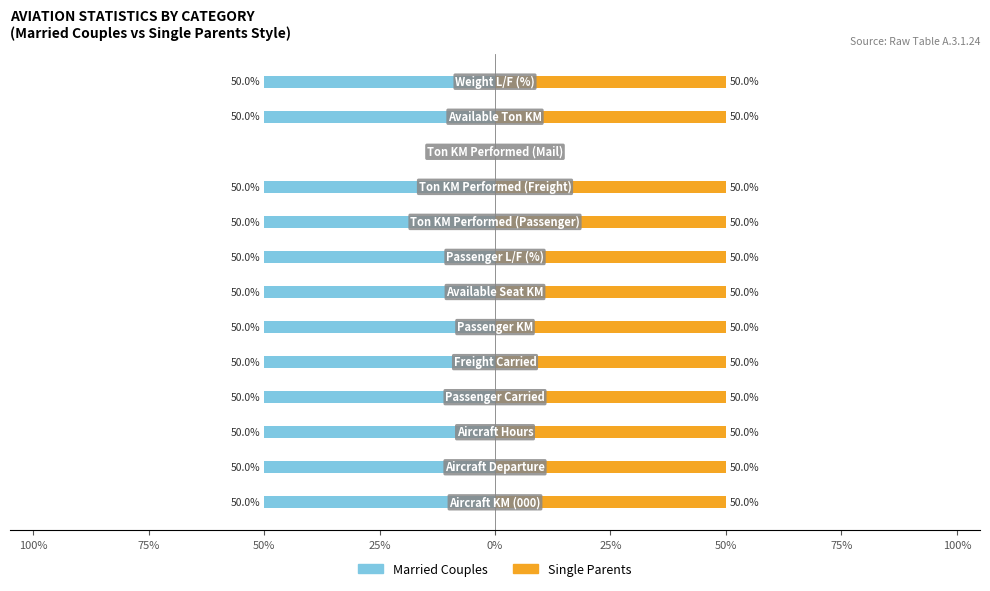

Which series has the largest total across all categories?

Single Parents